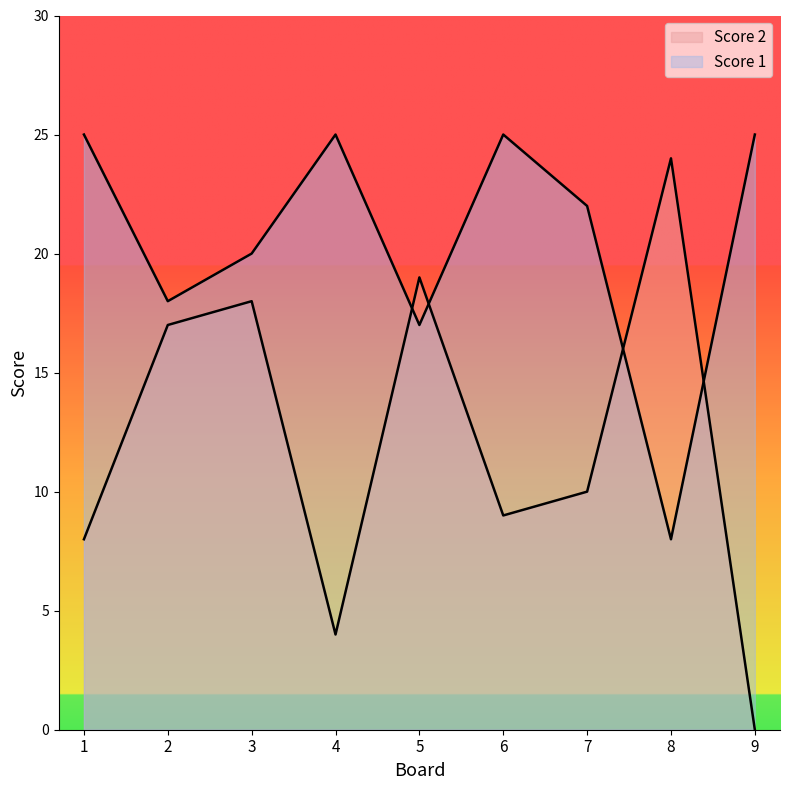

Where does the Score 1 series first go above 22?

1